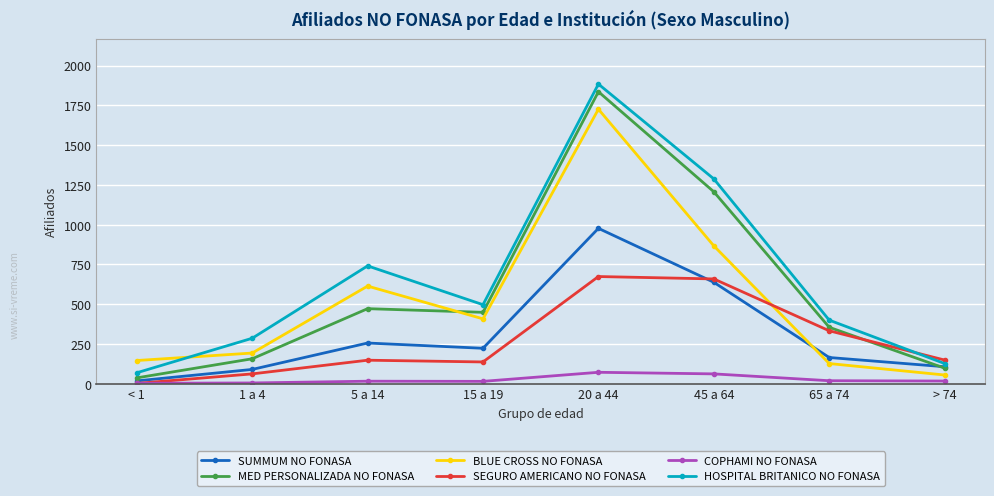

At how many categories does at least one series exceed 824?

2